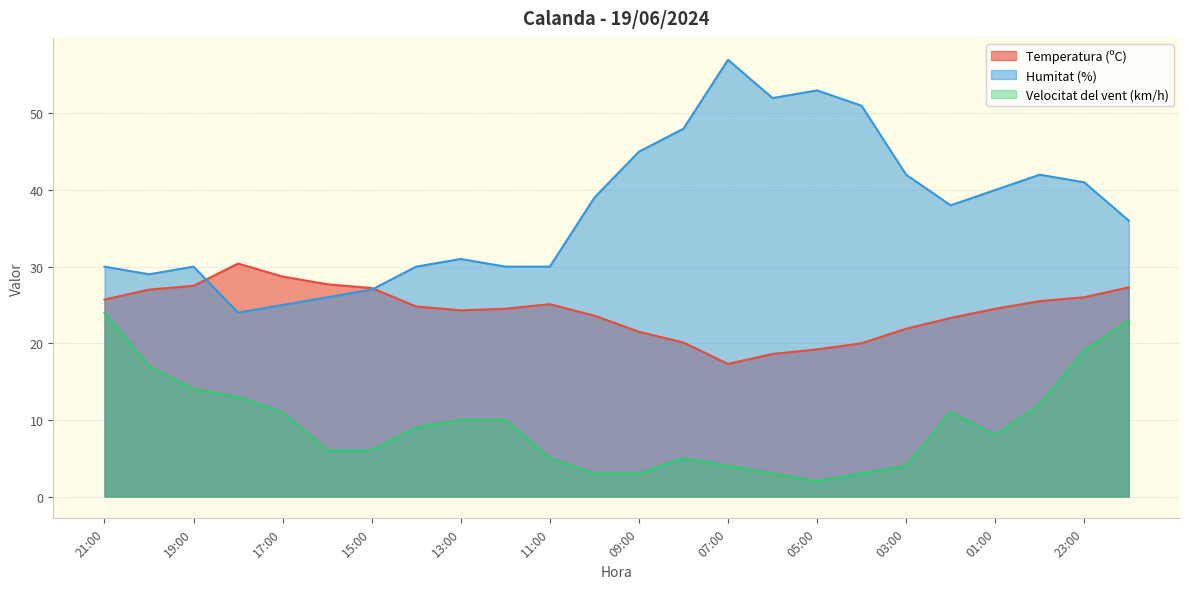

Does the chart have visible grid lines?

Yes